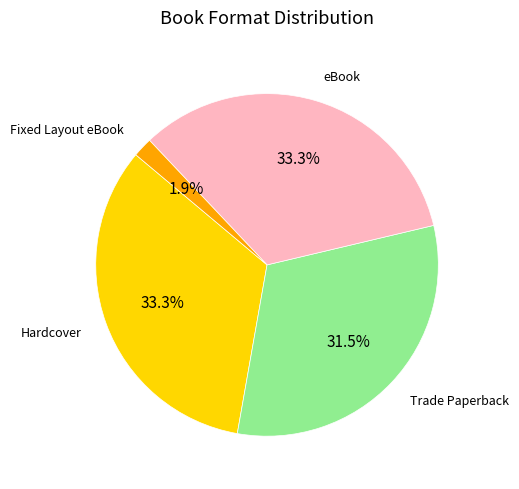

What is the smallest slice in the pie chart?

Fixed Layout eBook